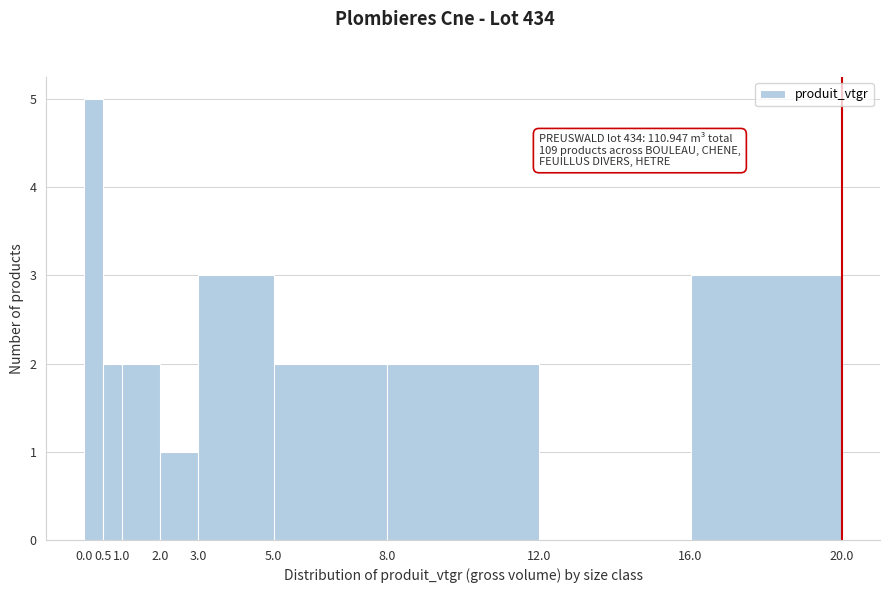

Over which range of the x-axis is the bar tallest?

0.0 to 0.5